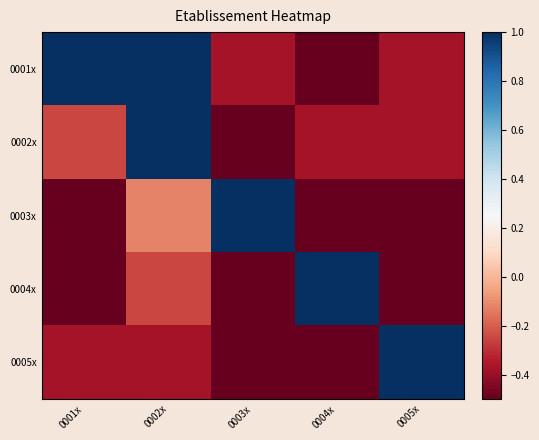

Rank the series by their maximum value, from lowest to highest.

0002x, 0003x, 0004x, 0005x, 0001x